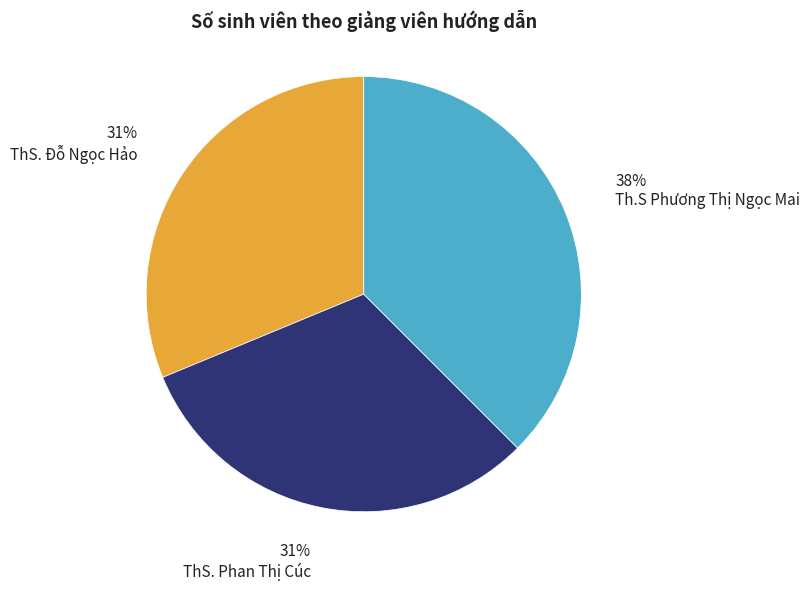

To the nearest percent, what is the average slice percentage?

33%